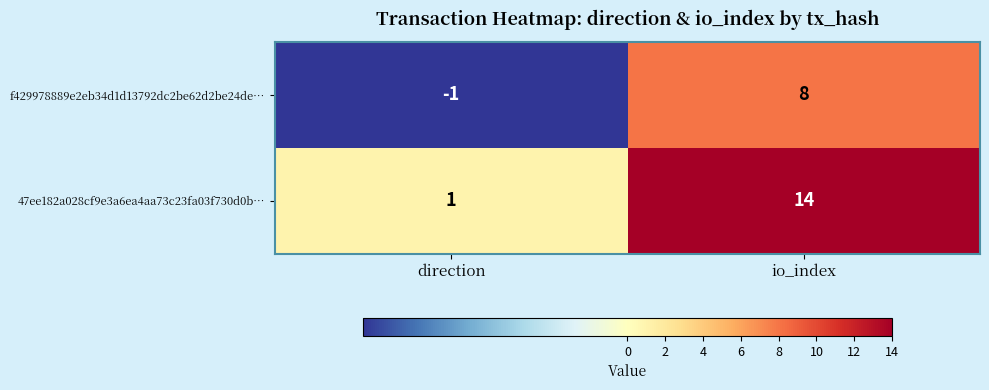

At which label is f429978889e2eb34d1d13792dc2be62d2be24de… closest to 3?

direction